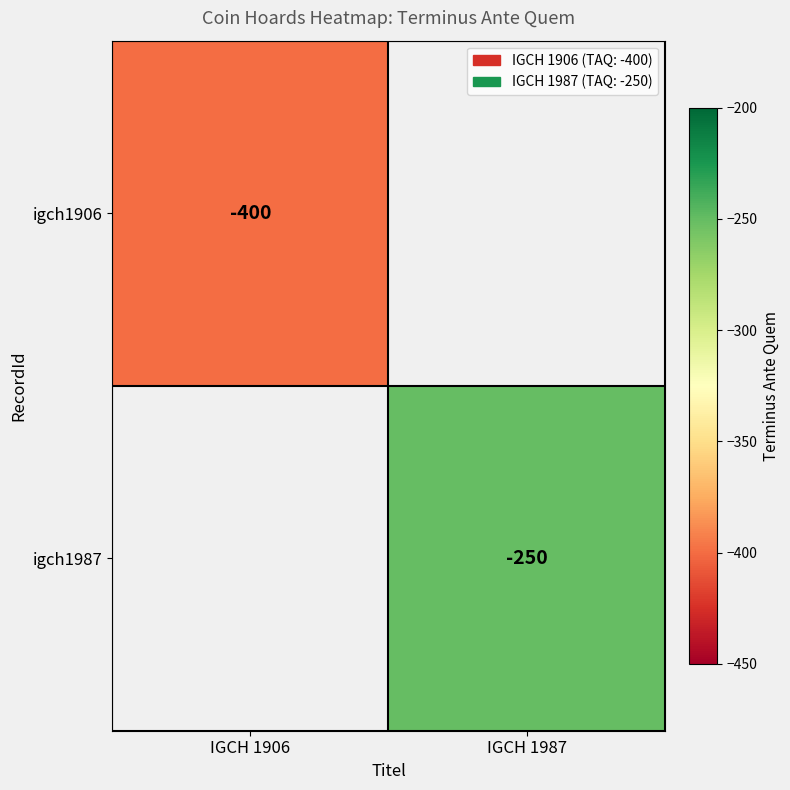

Which label corresponds to the smallest value in the chart?

IGCH 1906